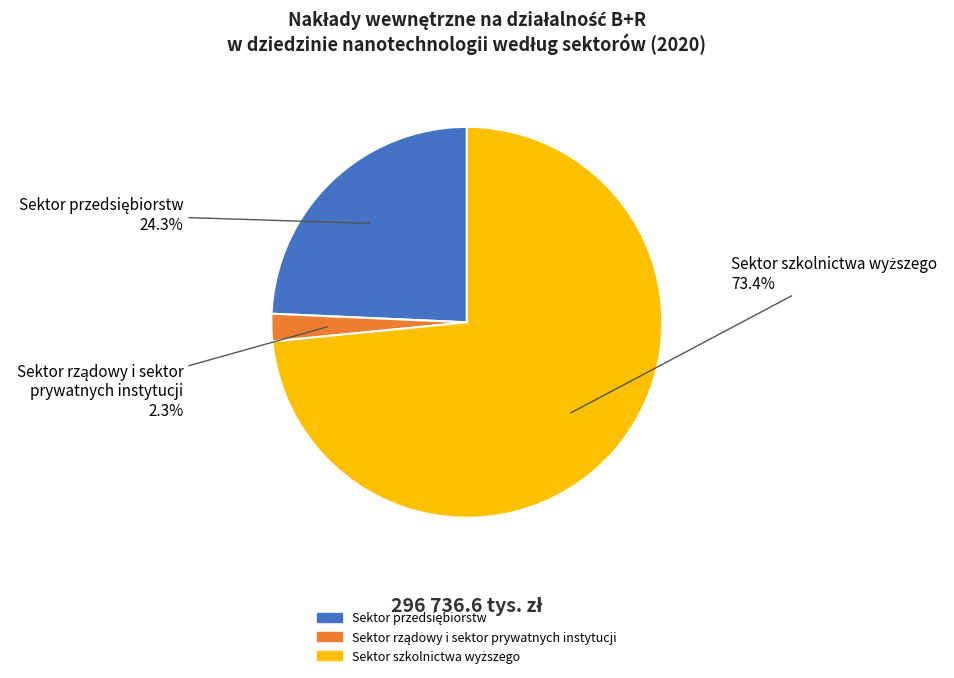

To the nearest percent, what is the difference between the largest and smallest slice percentages?

71%